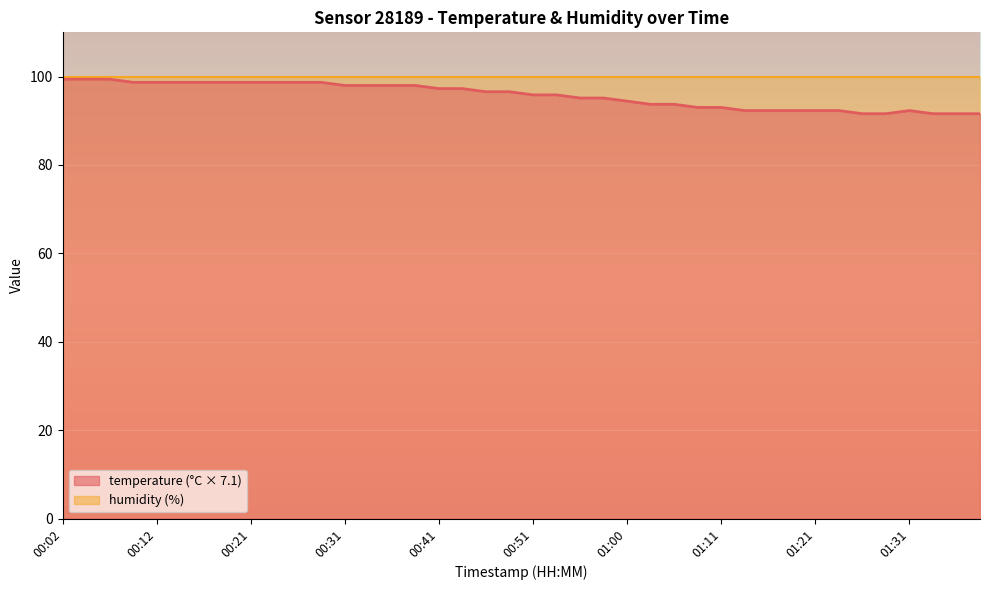

What is the change in value from 00:16 to 01:18?

-6.4